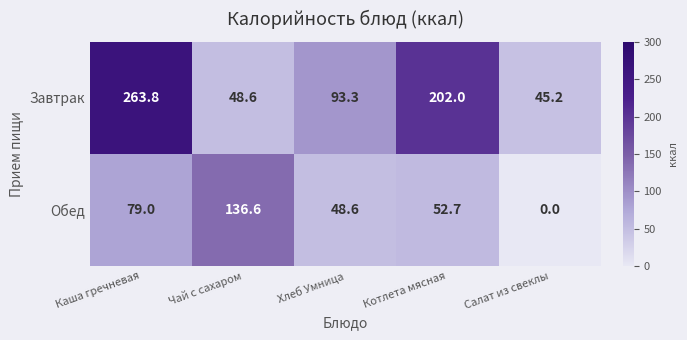

Which series has the largest range (max minus min)?

Завтрак